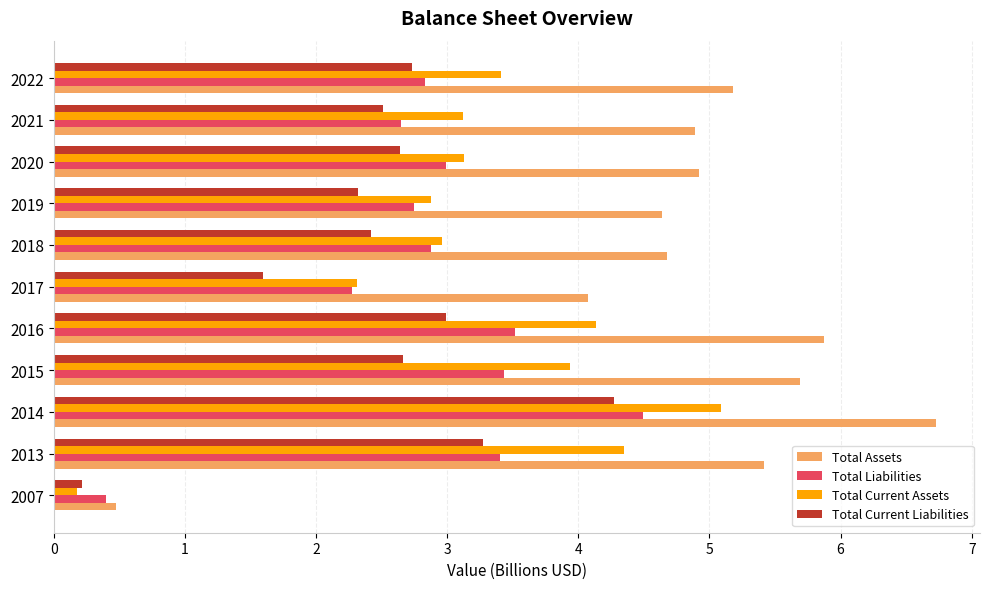

What value does the Total Assets series have at 2019?

4.6